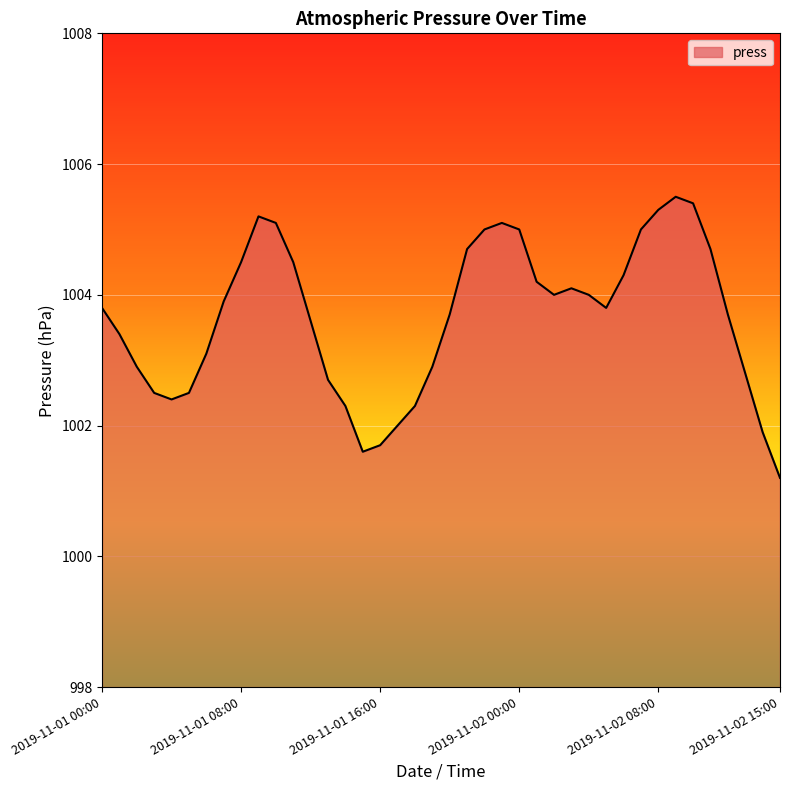

What is the minimum value shown in the chart?

1001.2